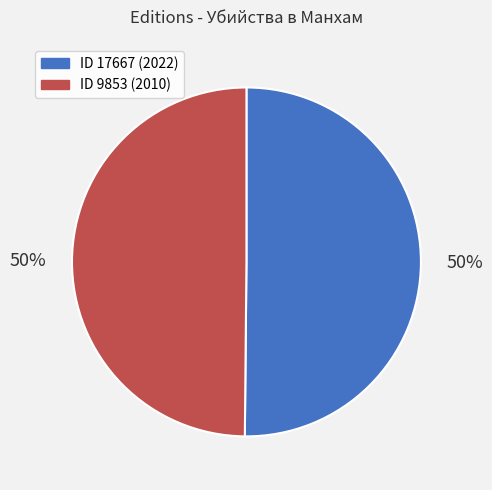

To the nearest percent, what is the average slice percentage?

50%